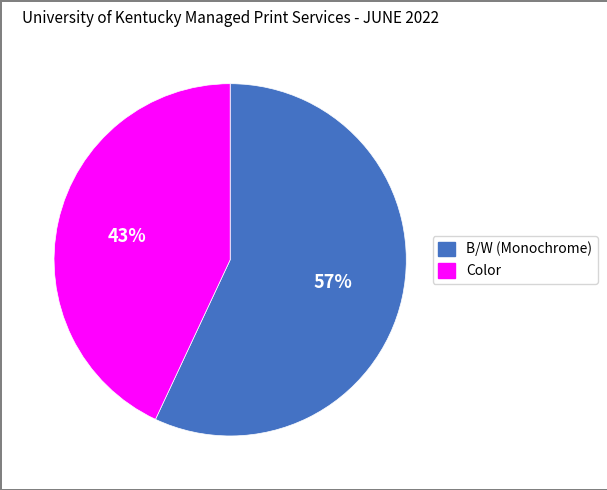

To the nearest percent, what is the combined percentage of B/W (Monochrome) and Color?

100%